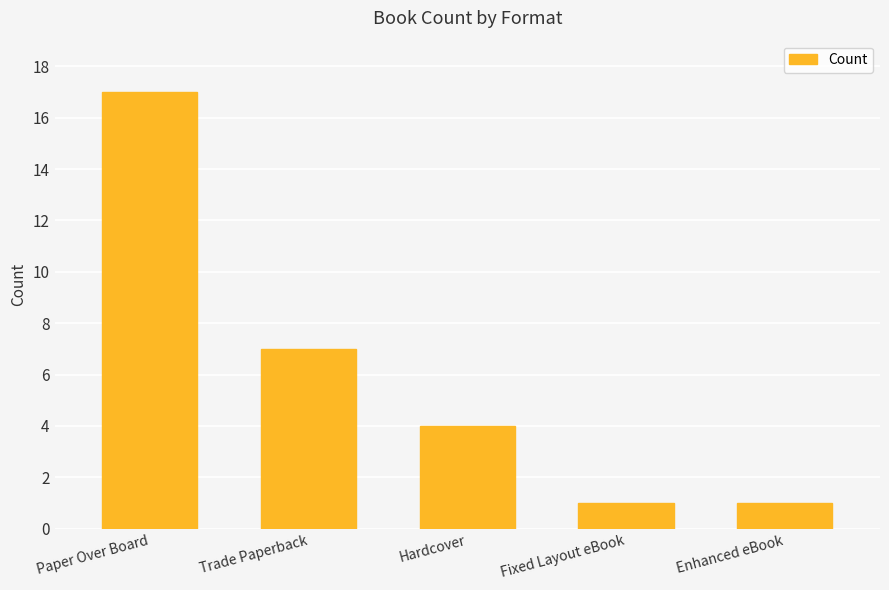

Reading left to right, transcribe all the data shown in this chart.

Paper Over Board=17	Trade Paperback=7	Hardcover=4	Fixed Layout eBook=1	Enhanced eBook=1